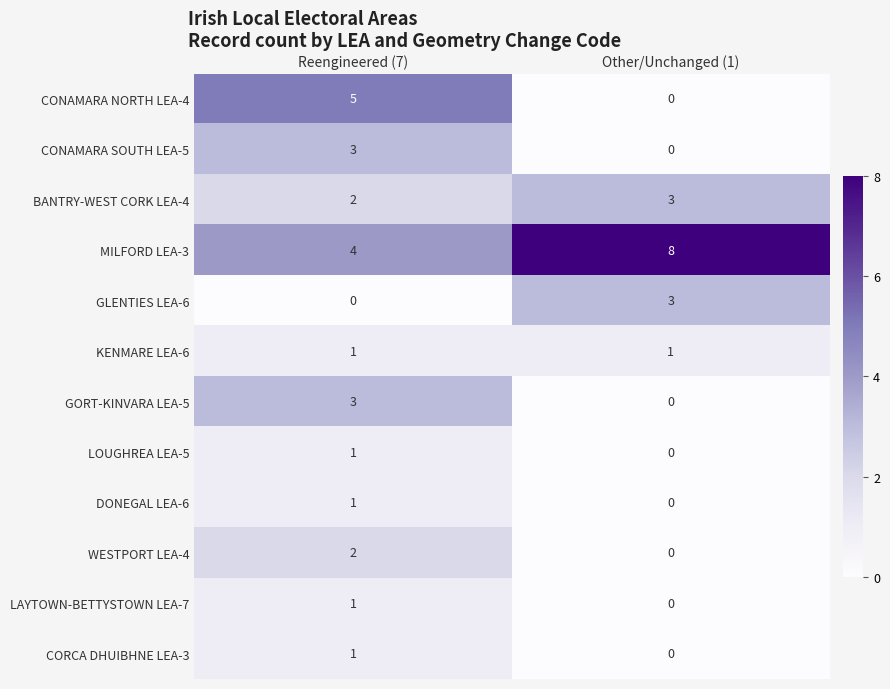

Which series changed the most between Reengineered (7) and Other/Unchanged (1)?

CONAMARA NORTH LEA-4